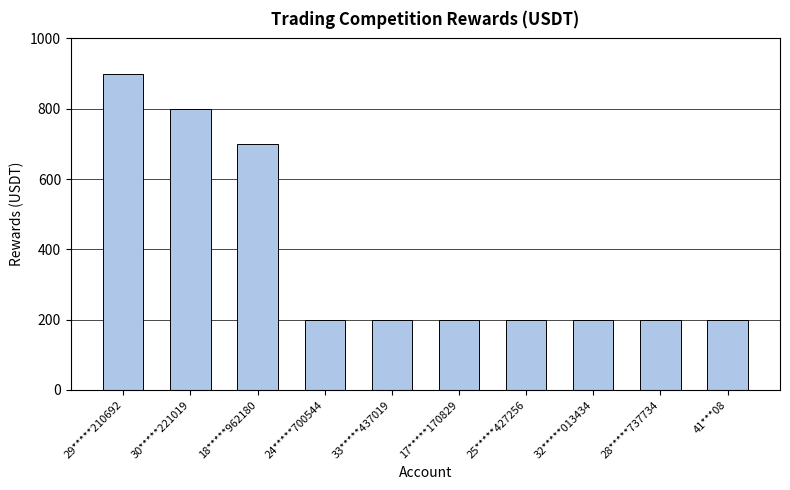

Does the chart contain any negative values?

No